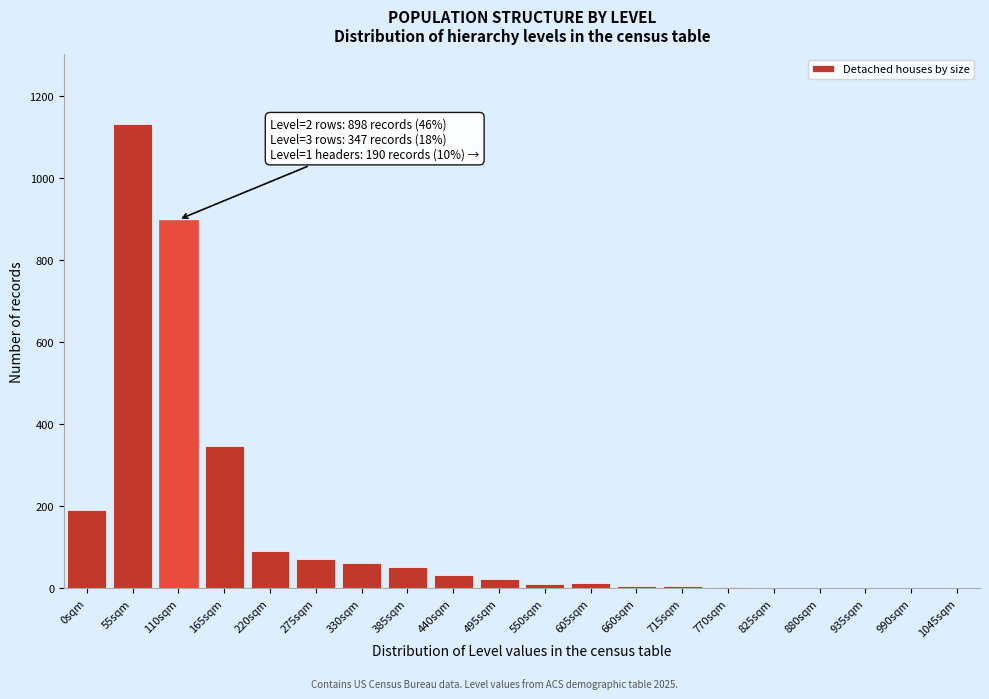

Which has a higher value, 0sqm or 165sqm?

165sqm